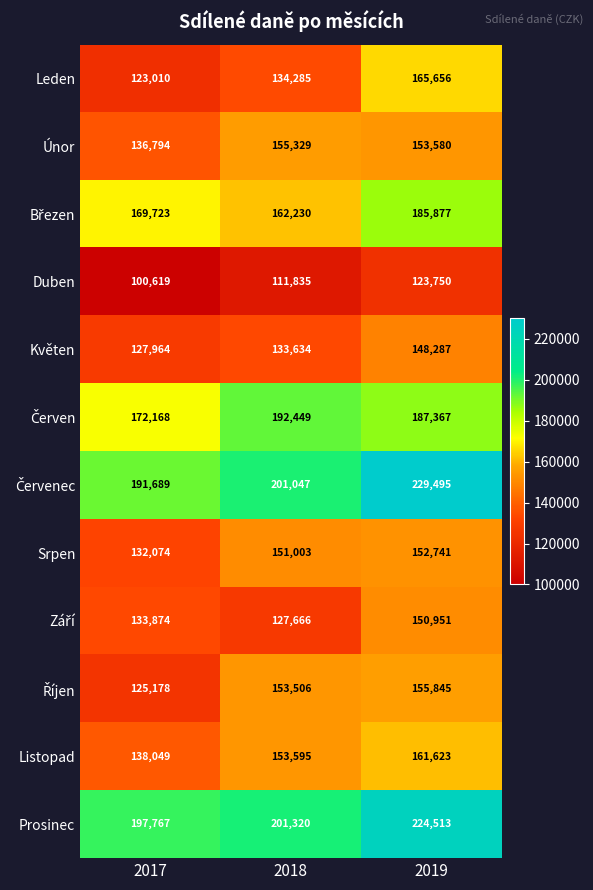

Rank the categories by Únor value from lowest to highest.

2017, 2019, 2018